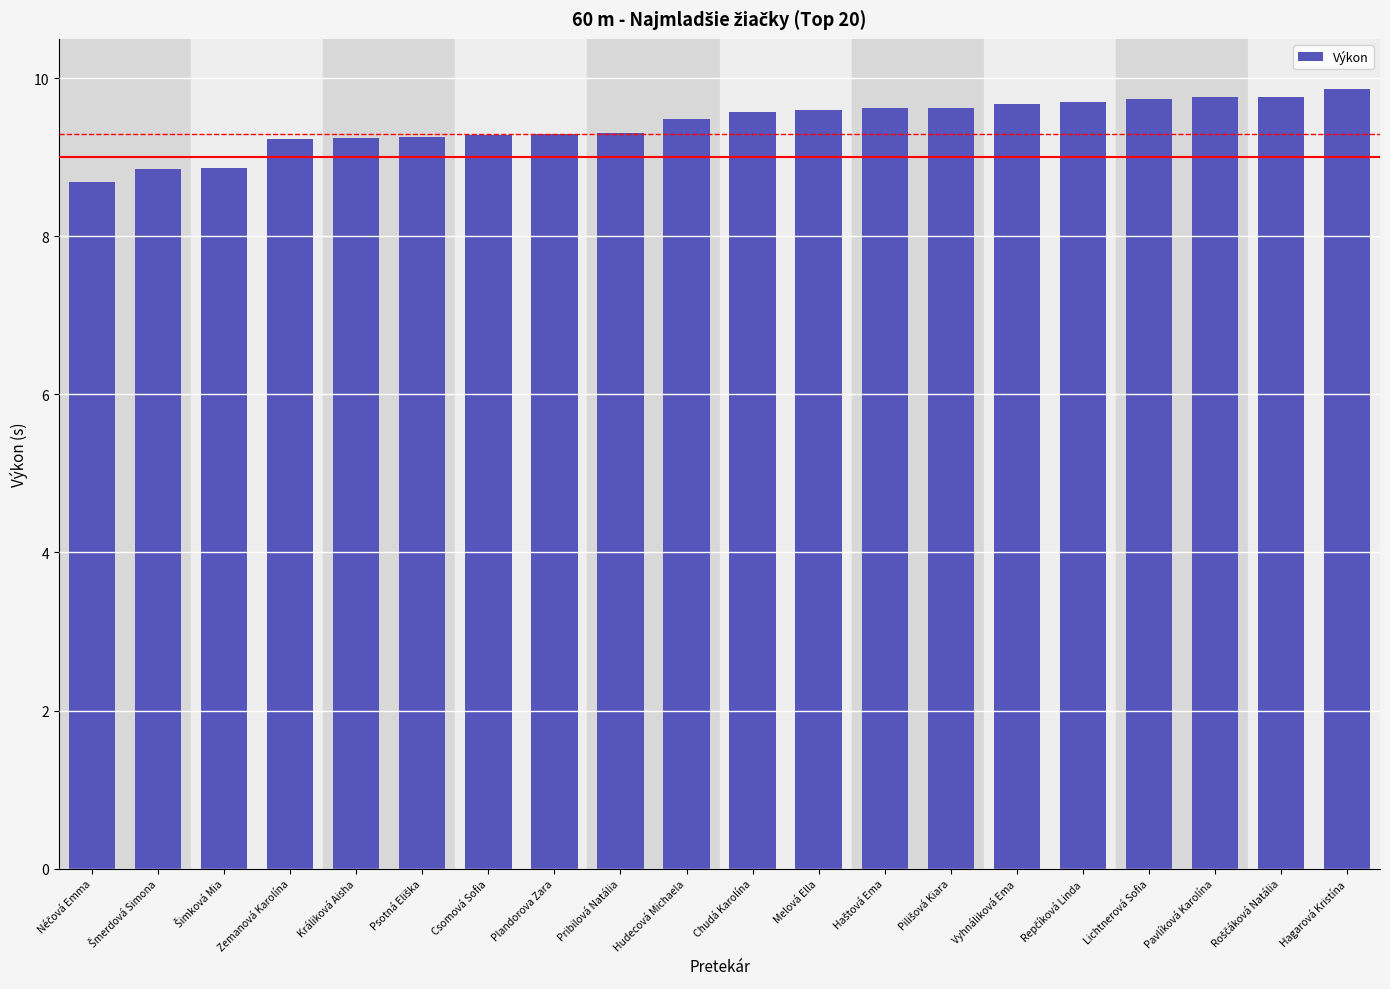

True or false: the data shows 9.3 at Pribilová Natália.

True